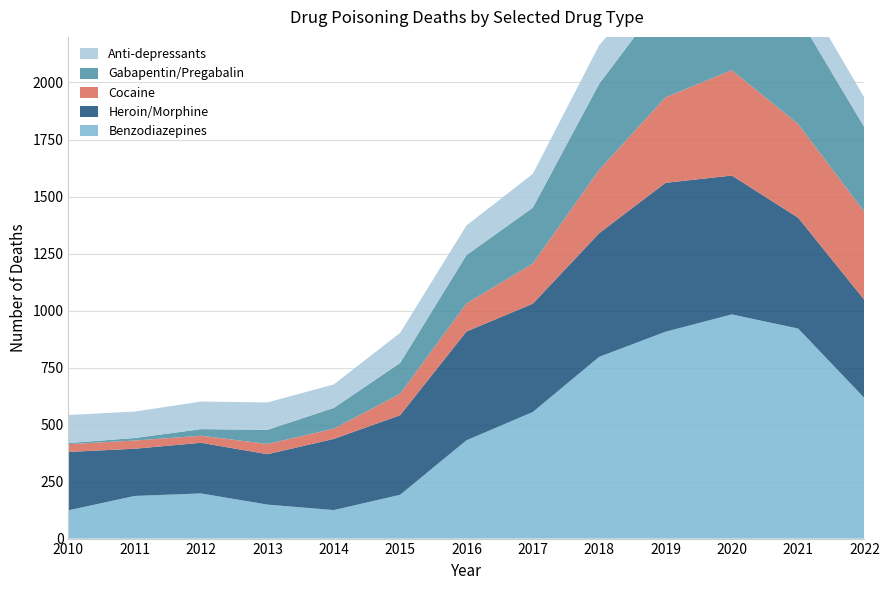

Reading left to right, extract all data points from this chart.

Benzodiazepines: 2010=124	2011=187	2012=198	2013=149	2014=125	2015=192	2016=431	2017=555	2018=797	2019=907	2020=983	2021=921	2022=616
Heroin/Morphine: 2010=256	2011=207	2012=222	2013=221	2014=312	2015=349	2016=477	2017=475	2018=542	2019=653	2020=609	2021=486	2022=430
Cocaine: 2010=34	2011=36	2012=31	2013=45	2014=45	2015=94	2016=123	2017=176	2018=278	2019=375	2020=462	2021=411	2022=386
Gabapentin/Pregabalin: 2010=5	2011=11	2012=29	2013=62	2014=91	2015=135	2016=212	2017=245	2018=377	2019=446	2020=503	2021=473	2022=371
Anti-depressants: 2010=123	2011=116	2012=121	2013=120	2014=103	2015=132	2016=130	2017=148	2018=169	2019=120	2020=124	2021=139	2022=130